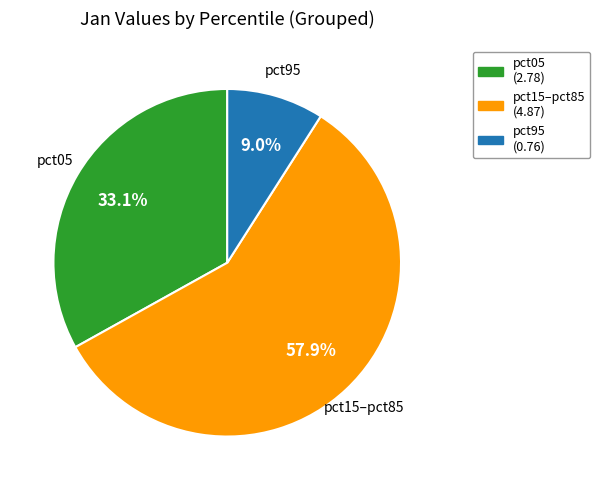

Is there a majority slice in this chart?

Yes